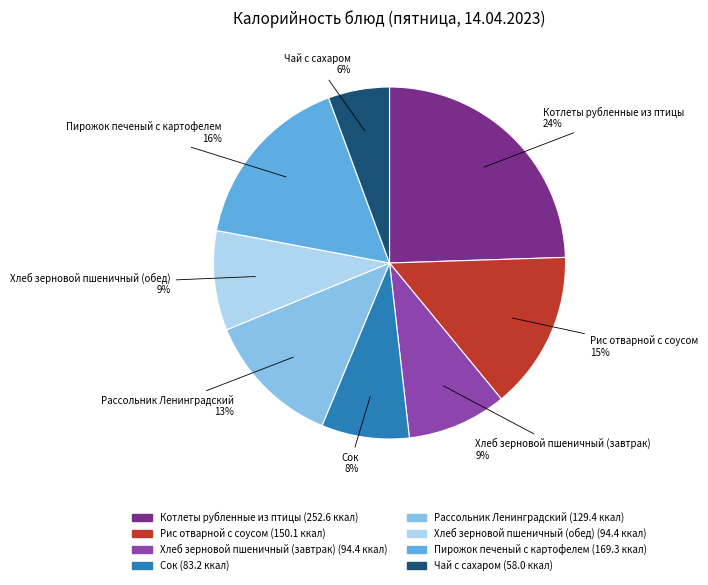

Between Пирожок печеный с картофелем and Чай с сахаром, which is larger?

Пирожок печеный с картофелем